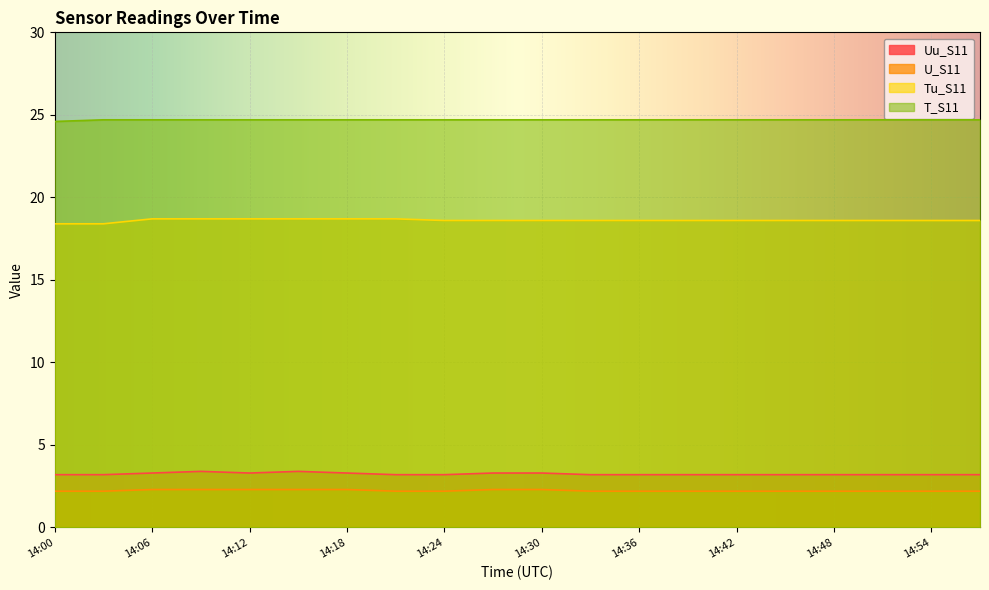

Reading left to right, what are all the values shown in this chart?

Uu_S11: 14:00=3.2	14:03=3.2	14:06=3.3	14:09=3.4	14:12=3.3	14:15=3.4	14:18=3.3	14:21=3.2	14:24=3.2	14:27=3.3	14:30=3.3	14:33=3.2	14:36=3.2	14:39=3.2	14:42=3.2	14:45=3.2	14:48=3.2	14:51=3.2	14:54=3.2	14:57=3.2
U_S11: 14:00=2.2	14:03=2.2	14:06=2.3	14:09=2.3	14:12=2.3	14:15=2.3	14:18=2.3	14:21=2.2	14:24=2.2	14:27=2.3	14:30=2.3	14:33=2.2	14:36=2.2	14:39=2.2	14:42=2.2	14:45=2.2	14:48=2.2	14:51=2.2	14:54=2.2	14:57=2.2
Tu_S11: 14:00=18.4	14:03=18.4	14:06=18.7	14:09=18.7	14:12=18.7	14:15=18.7	14:18=18.7	14:21=18.7	14:24=18.6	14:27=18.6	14:30=18.6	14:33=18.6	14:36=18.6	14:39=18.6	14:42=18.6	14:45=18.6	14:48=18.6	14:51=18.6	14:54=18.6	14:57=18.6
T_S11: 14:00=24.6	14:03=24.7	14:06=24.7	14:09=24.7	14:12=24.7	14:15=24.7	14:18=24.7	14:21=24.7	14:24=24.7	14:27=24.7	14:30=24.7	14:33=24.7	14:36=24.7	14:39=24.7	14:42=24.7	14:45=24.7	14:48=24.7	14:51=24.7	14:54=24.7	14:57=24.7